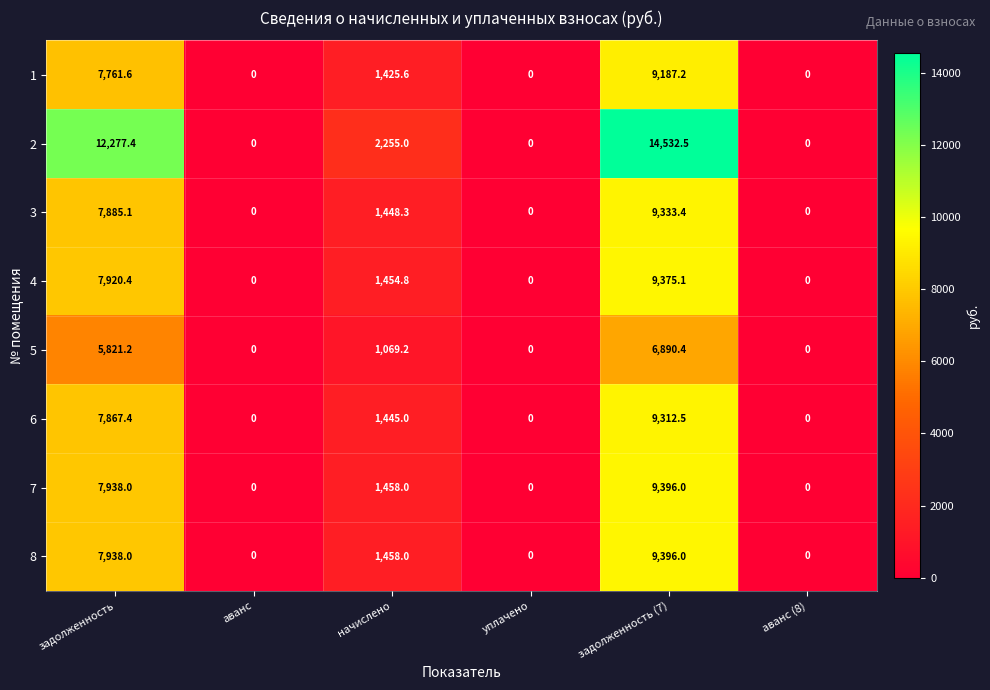

At which label is 4 closest to 4687?

начислено